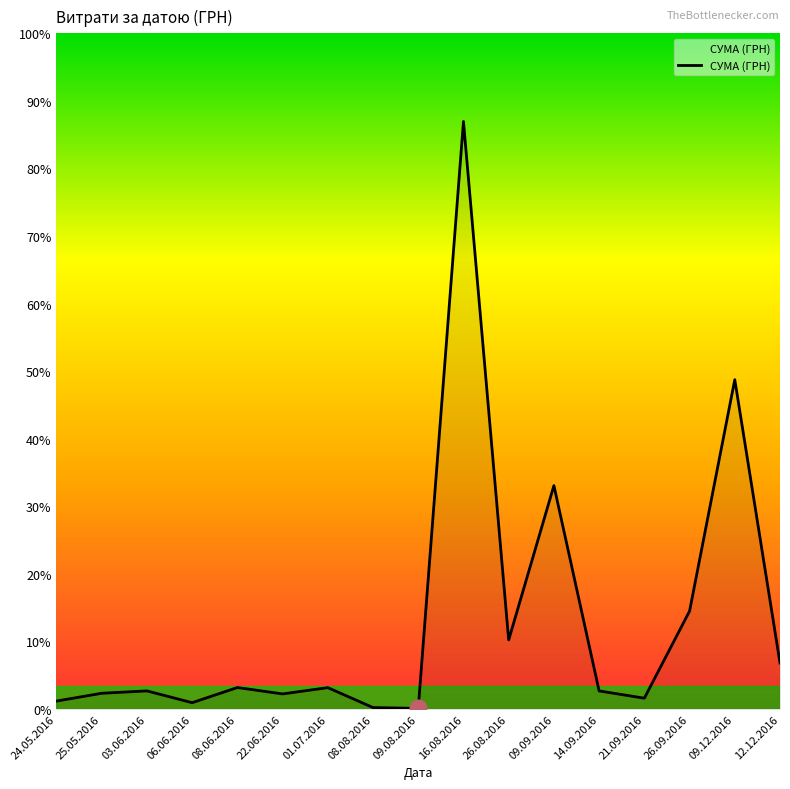

At which category does the data reach its first local valley?

06.06.2016